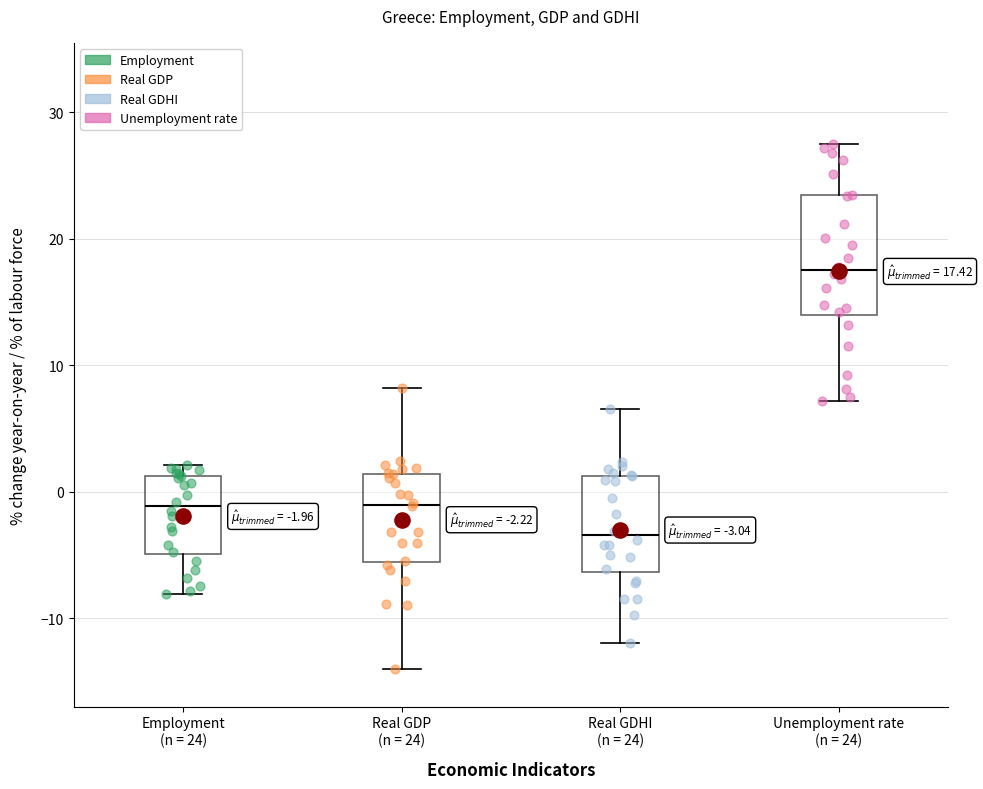

Which box has the highest median line?

Unemployment rate (n = 24)